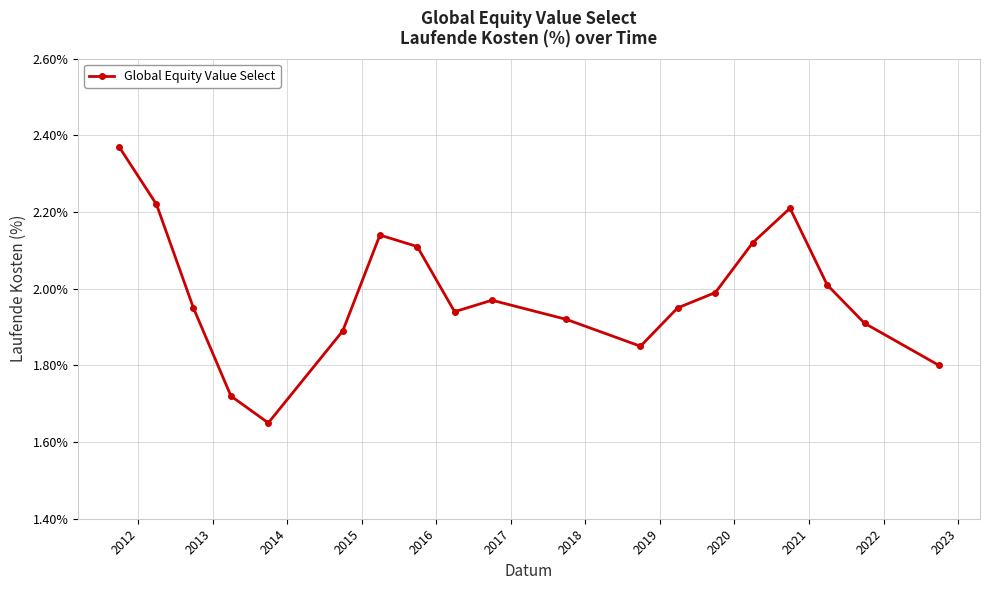

What is the difference between the second highest and minimum values?

0.6